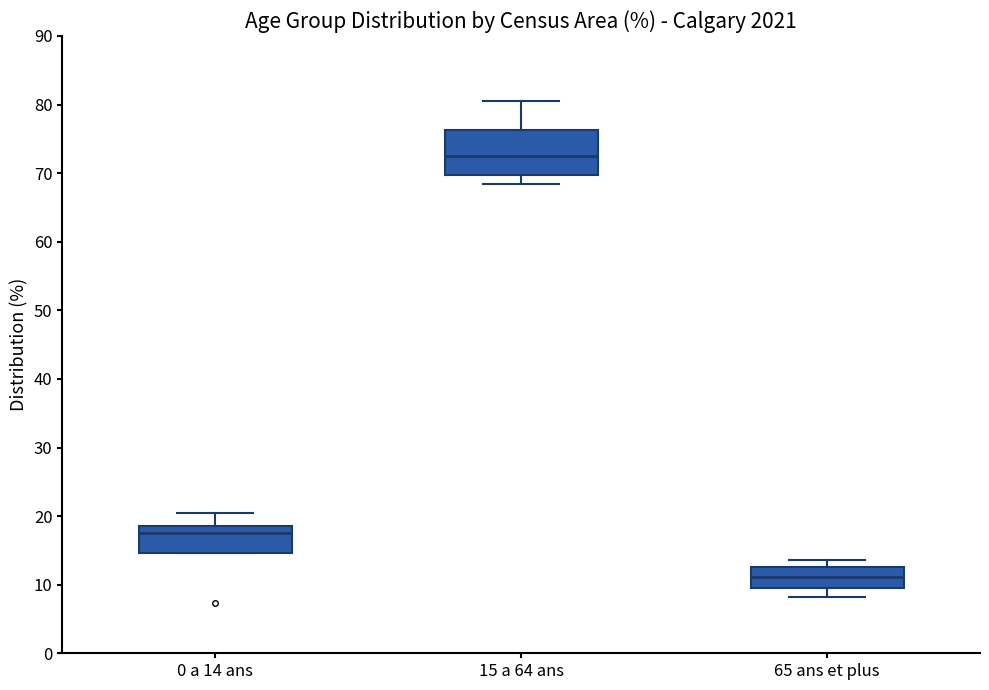

Where is the lower edge of the box for 15 a 64 ans on the y-axis? The values are not printed on the chart, so give them approximately, as read against the axis.

70